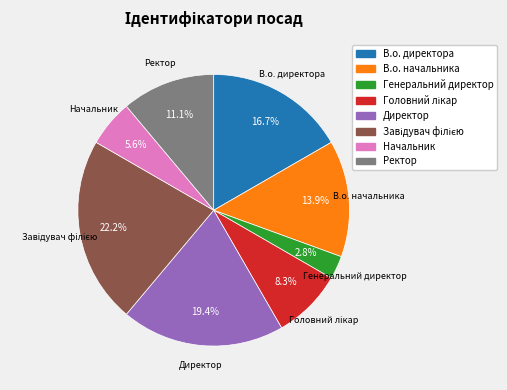

To the nearest percent, what is the average slice percentage?

12%